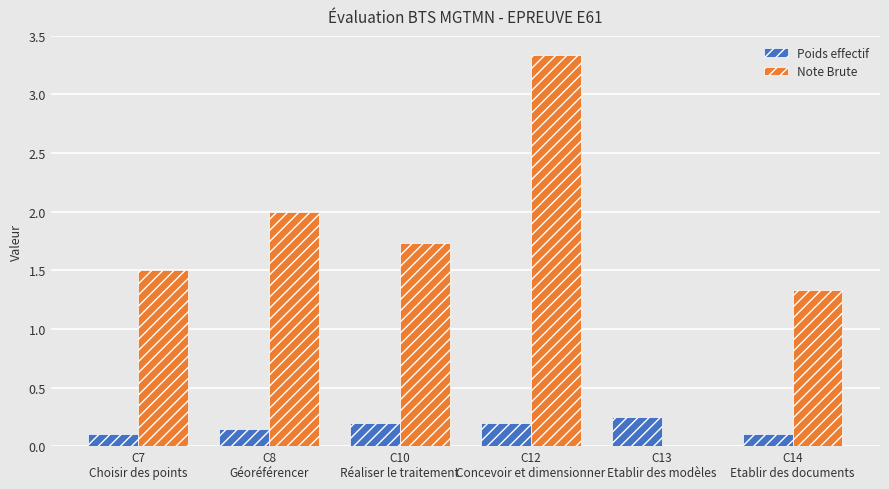

What is the maximum value for Note Brute?

3.3